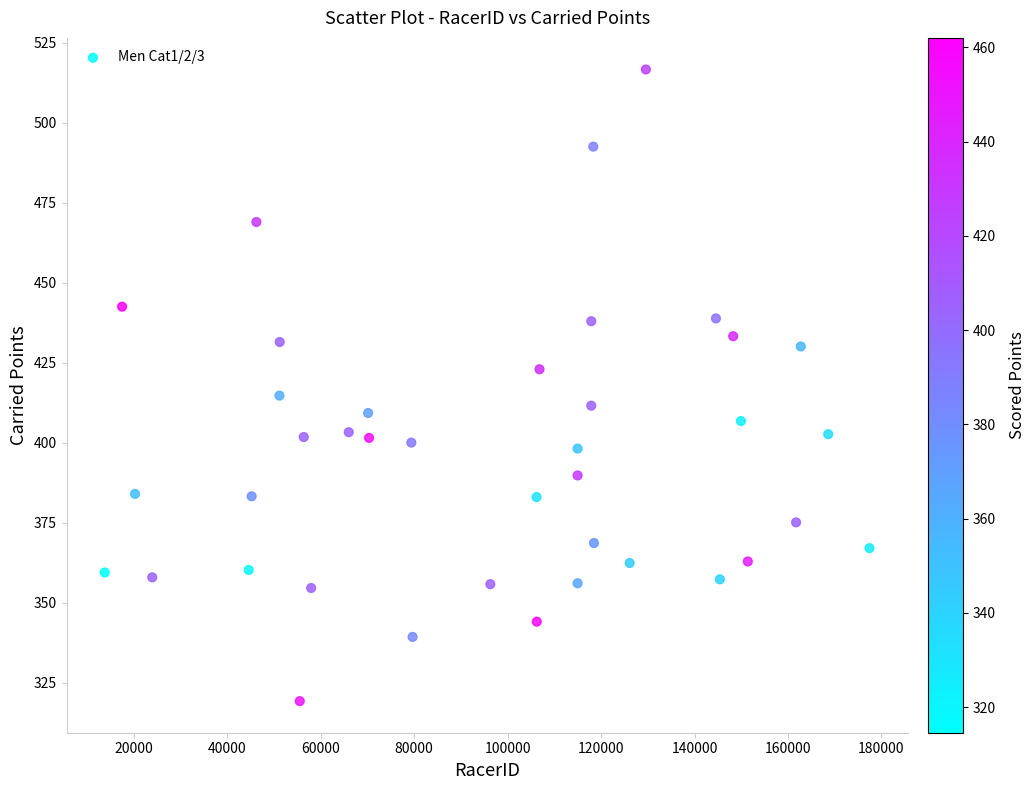

What is the range of X values (max minus min)?

163613.0